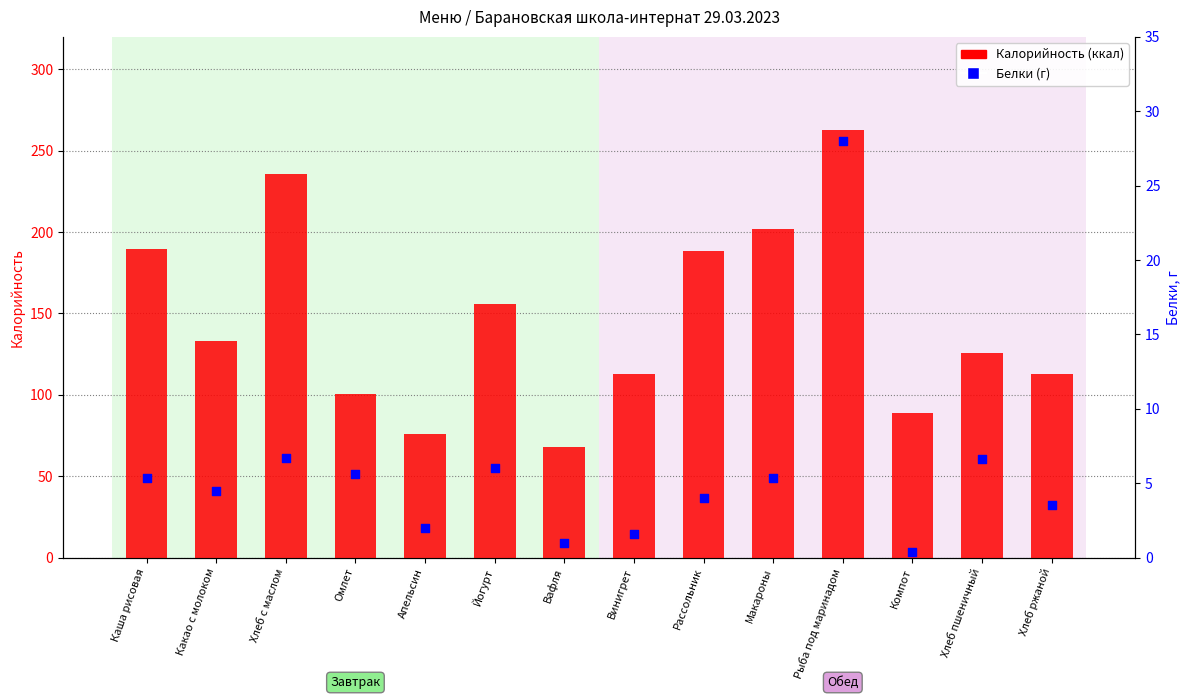

At how many categories does at least one series exceed 38?

14